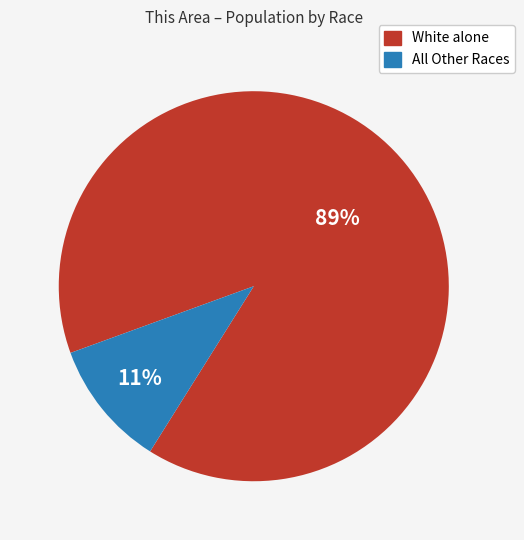

Rank the categories by value from highest to lowest.

White alone, All Other Races